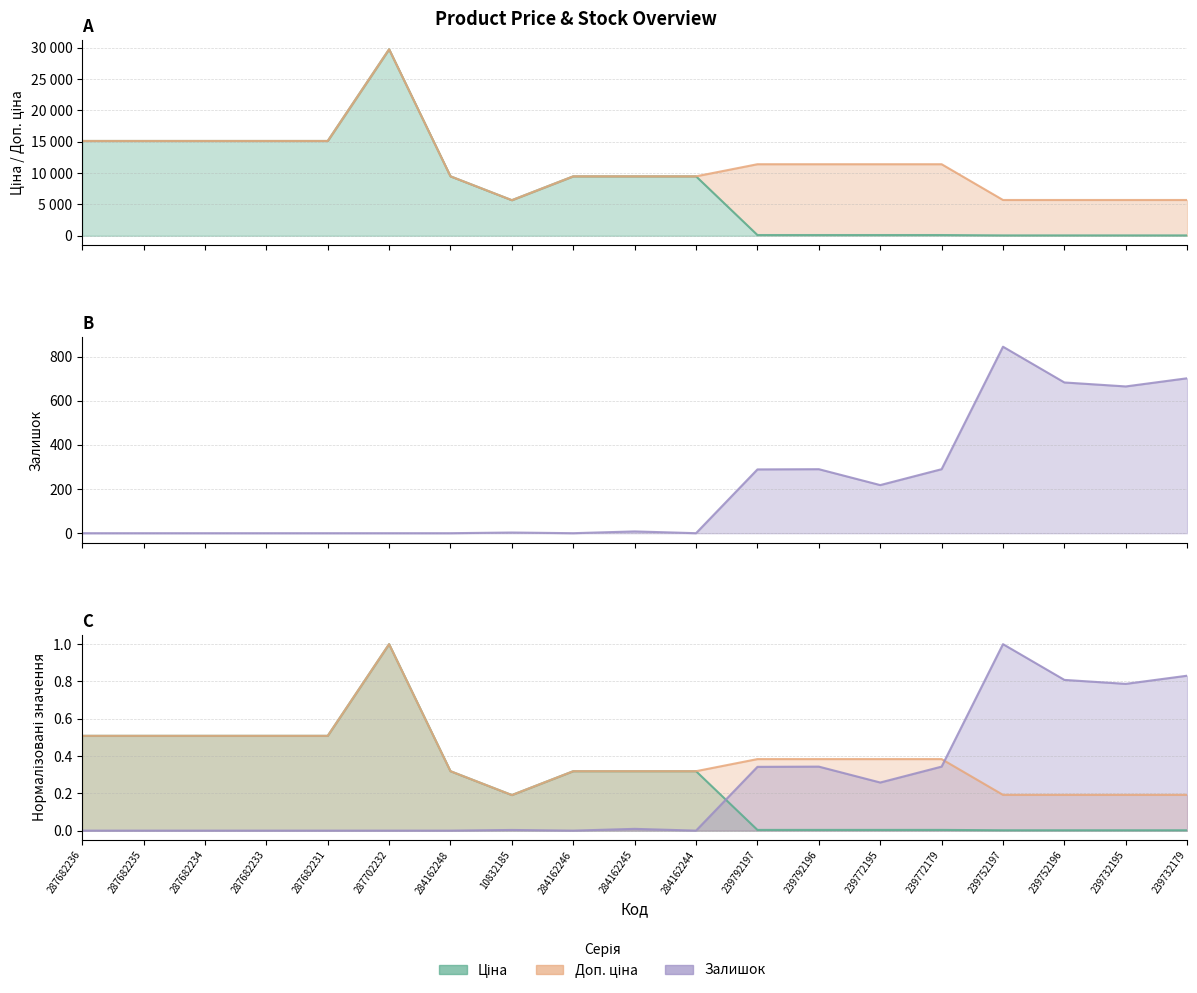

What is the spread (max minus min) of values at 287682235?

15120.0